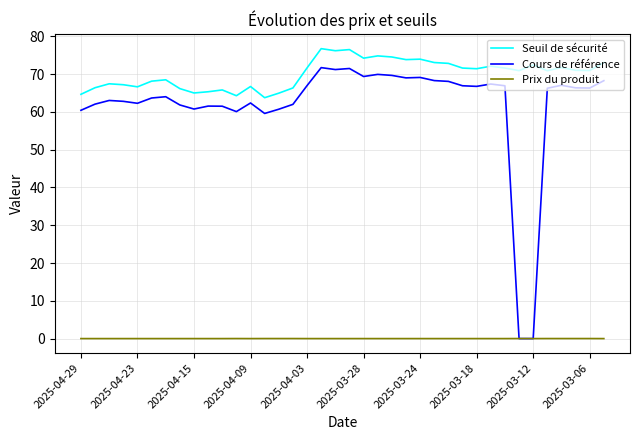

List the series in order of their peak value, highest first.

Seuil de sécurité, Cours de référence, Prix du produit